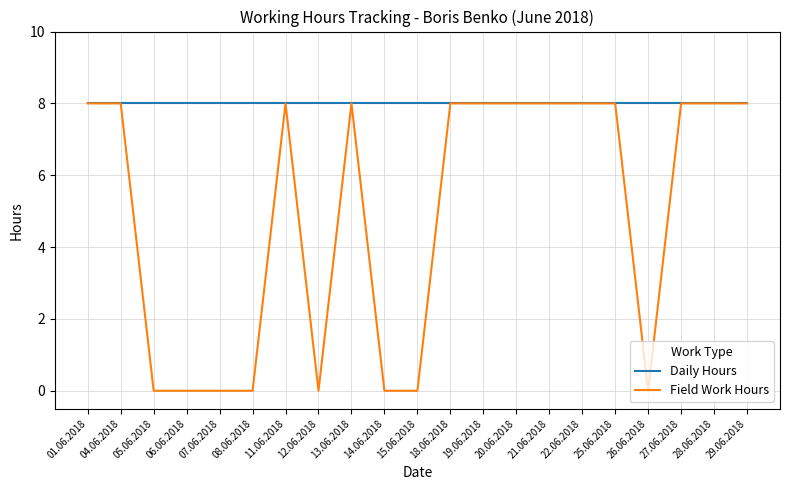

What is the average value of the Daily Hours series?

8